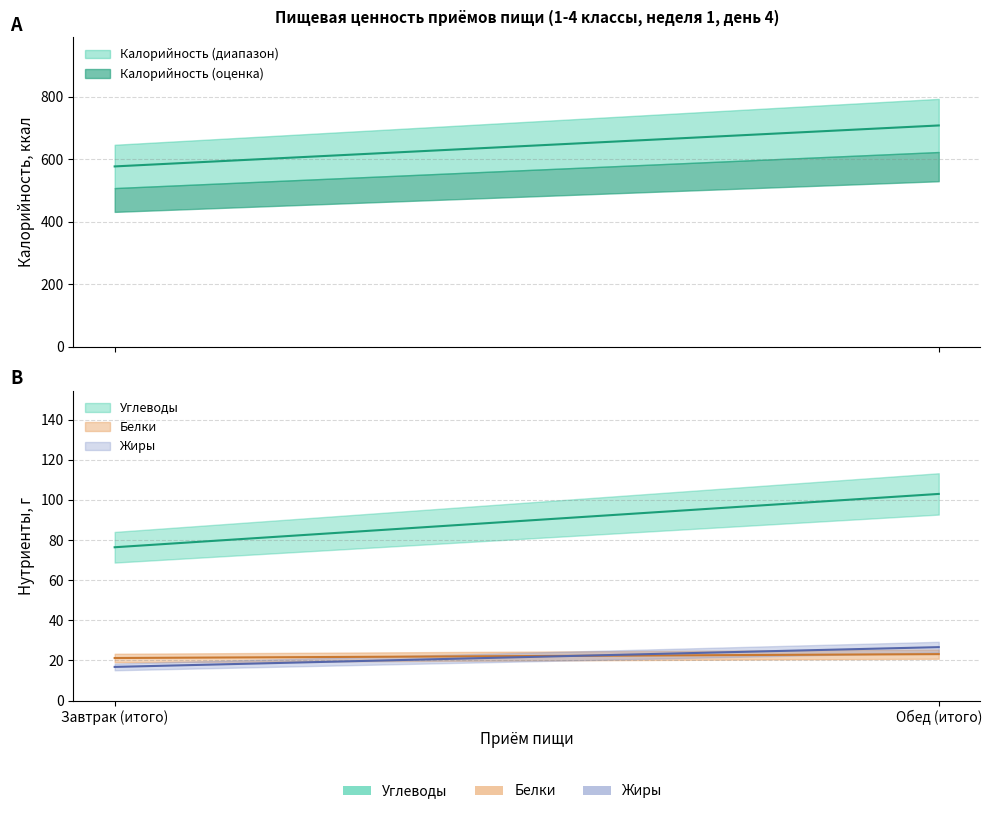

True or false: Белки has a value of 23.1 at Обед (итого).

True